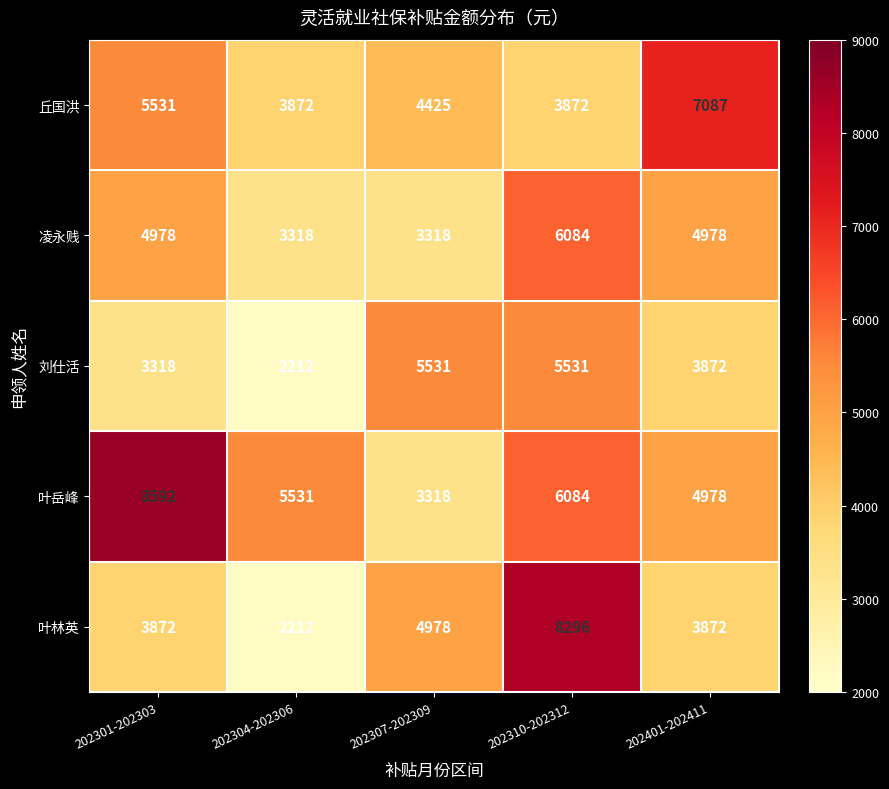

Reading left to right, transcribe all the data shown in this chart.

丘国洪: 202301-202303=5531	202304-202306=3872	202307-202309=4425	202310-202312=3872	202401-202411=7087
凌永贱: 202301-202303=4978	202304-202306=3318	202307-202309=3318	202310-202312=6084	202401-202411=4978
刘仕活: 202301-202303=3318	202304-202306=2212	202307-202309=5531	202310-202312=5531	202401-202411=3872
叶岳峰: 202301-202303=8592	202304-202306=5531	202307-202309=3318	202310-202312=6084	202401-202411=4978
叶林英: 202301-202303=3872	202304-202306=2212	202307-202309=4978	202310-202312=8296	202401-202411=3872